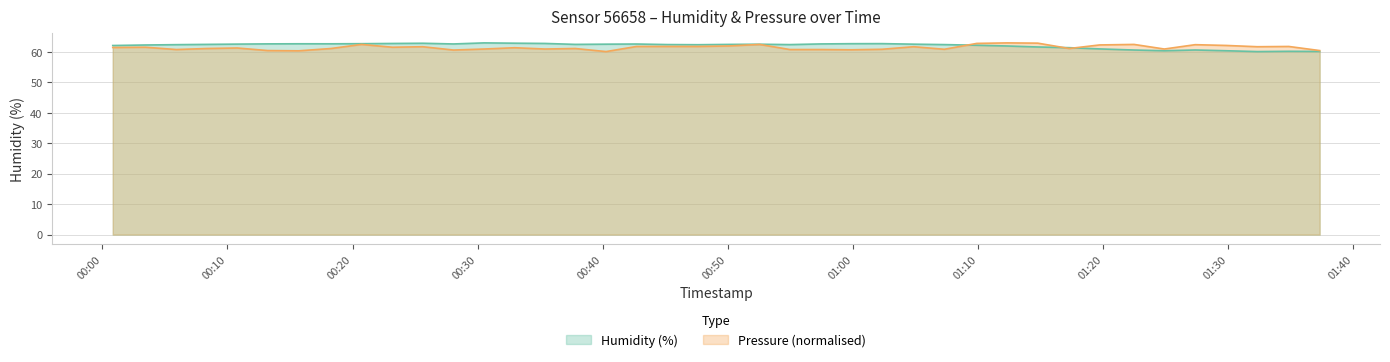

What are all the series names shown in the legend?

Humidity (%), Pressure (normalised)